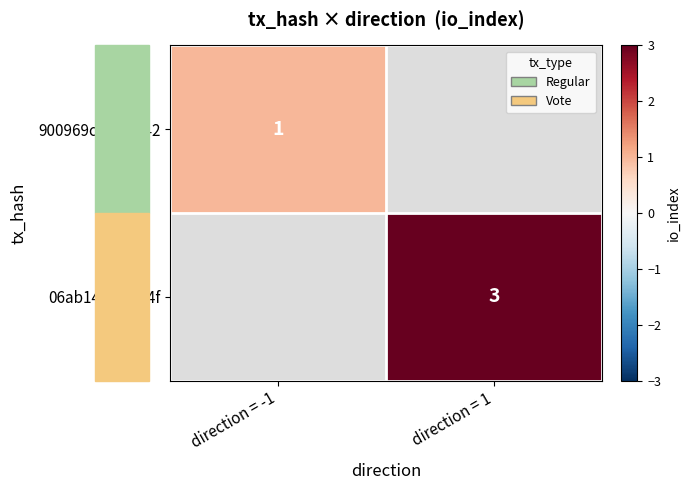

Is it true that 06ab1483...534f equals 3 at direction = 1?

True